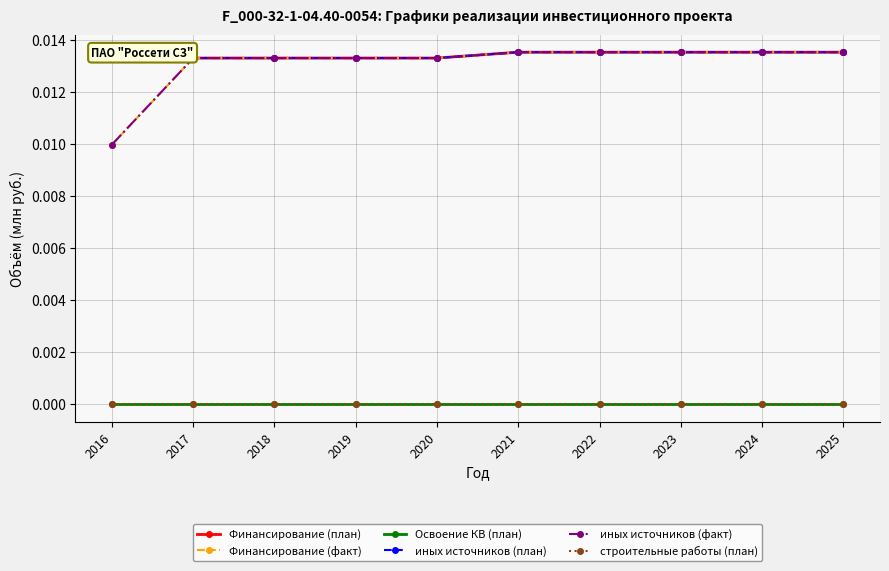

How many series are shown in this chart?

6